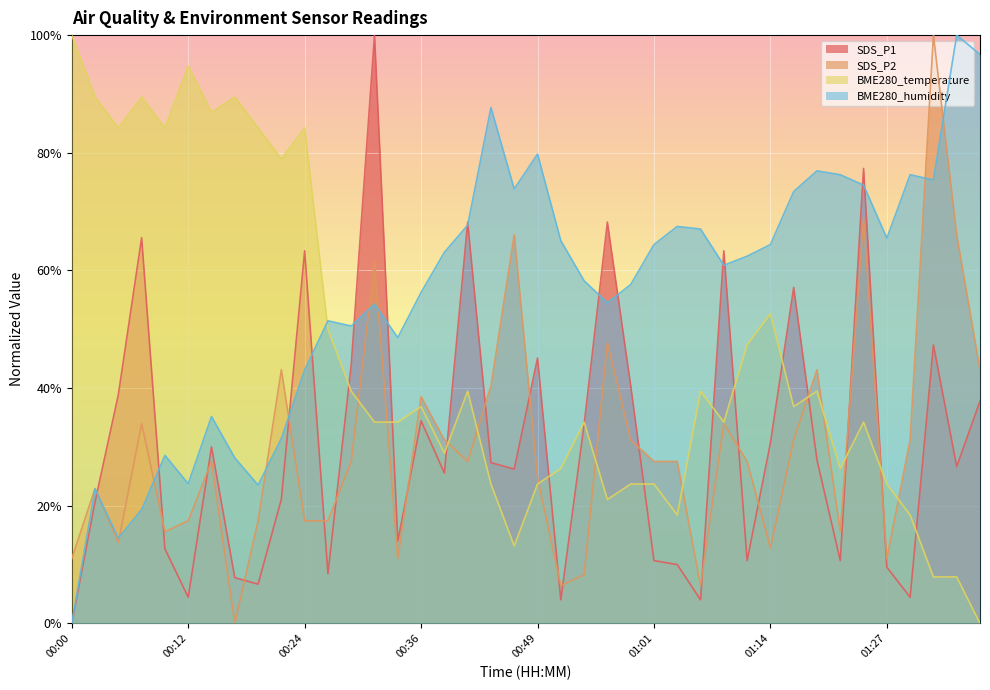

At which category does SDS_P2 reach its first local valley?

00:05